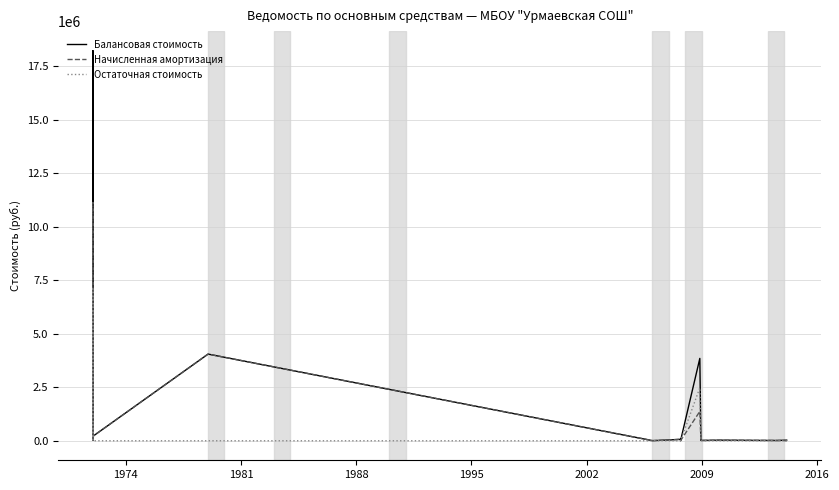

What is the value of the Начисленная амортизация point at the 8th from the left?

6302.6